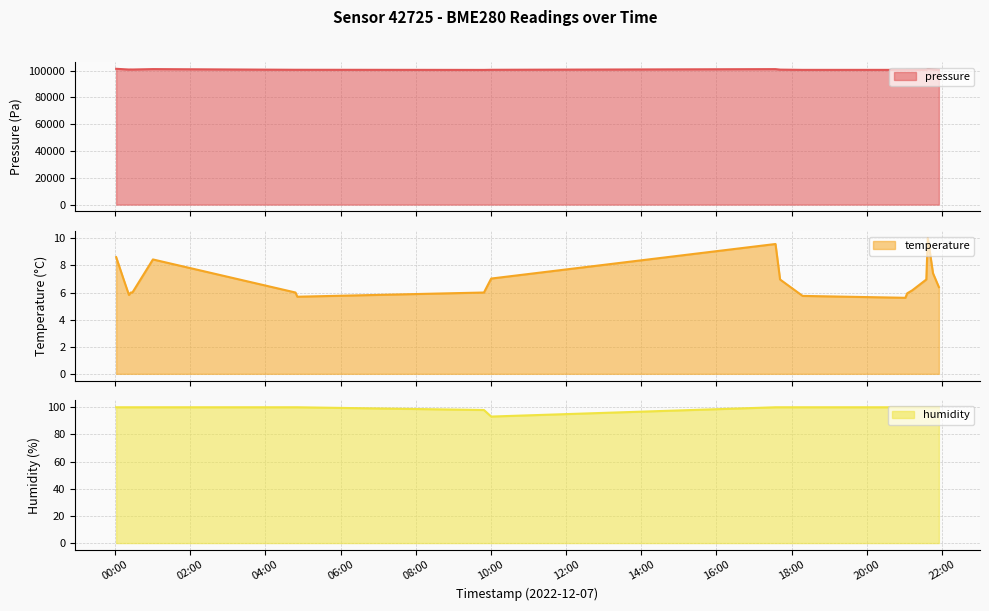

How many data points in humidity are less than 100?

2